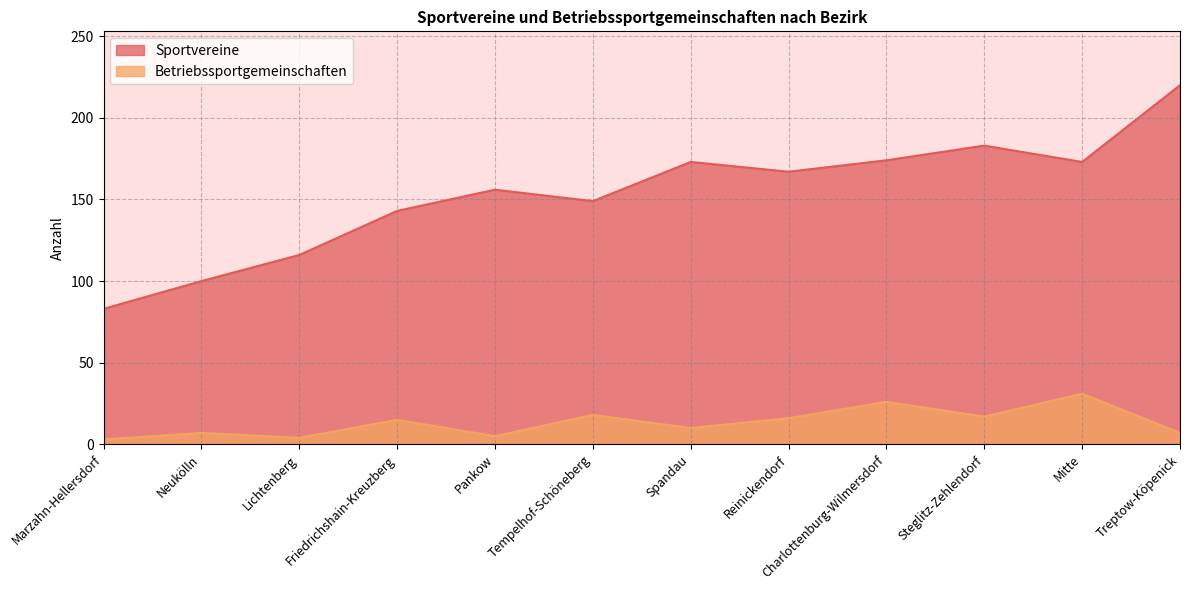

In Sportvereine, how many points are higher than both neighbors (excluding endpoints)?

3